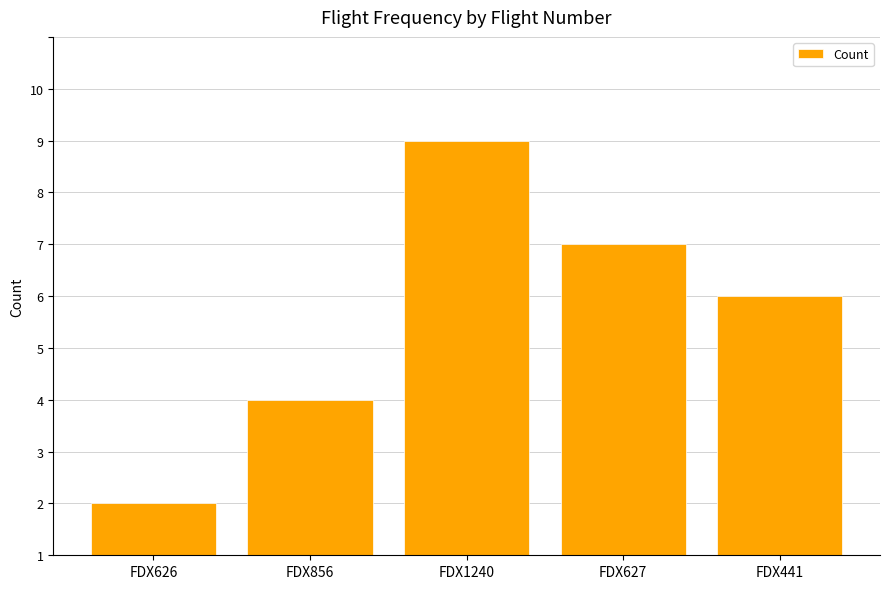

Does the chart contain any negative values?

No